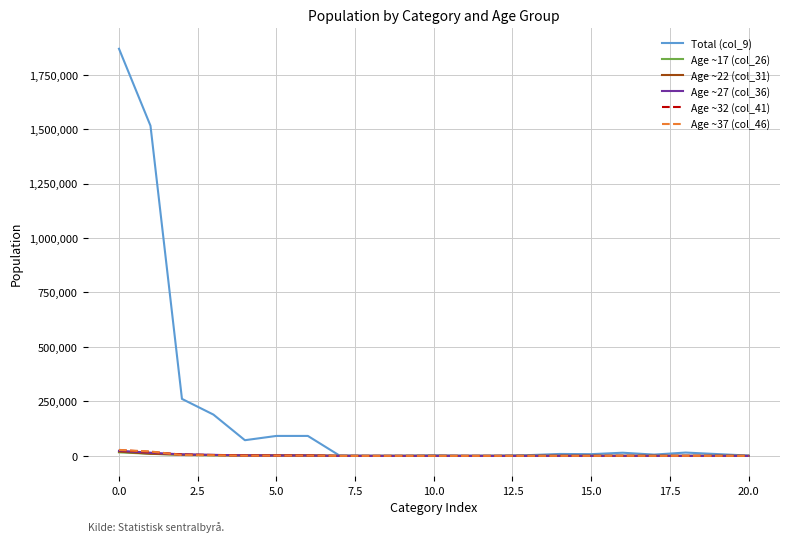

Which series has the largest range (max minus min)?

Total (col_9)